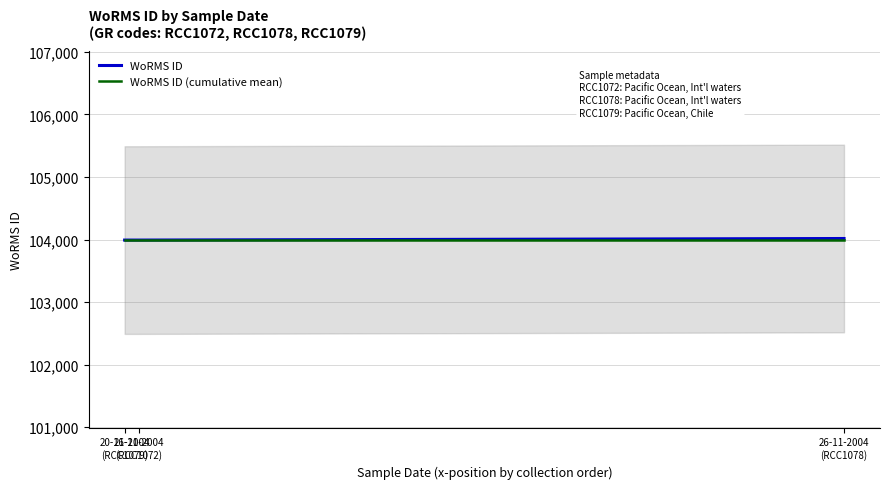

Does the chart have visible grid lines?

Yes